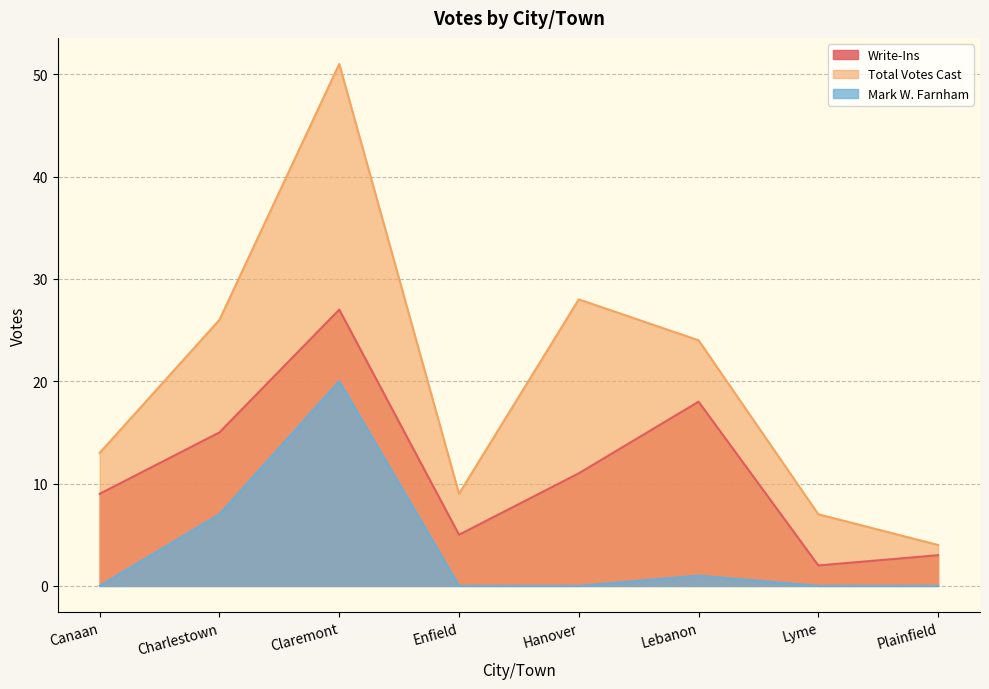

What are all the series names shown in the legend?

Write-Ins, Total Votes Cast, Mark W. Farnham